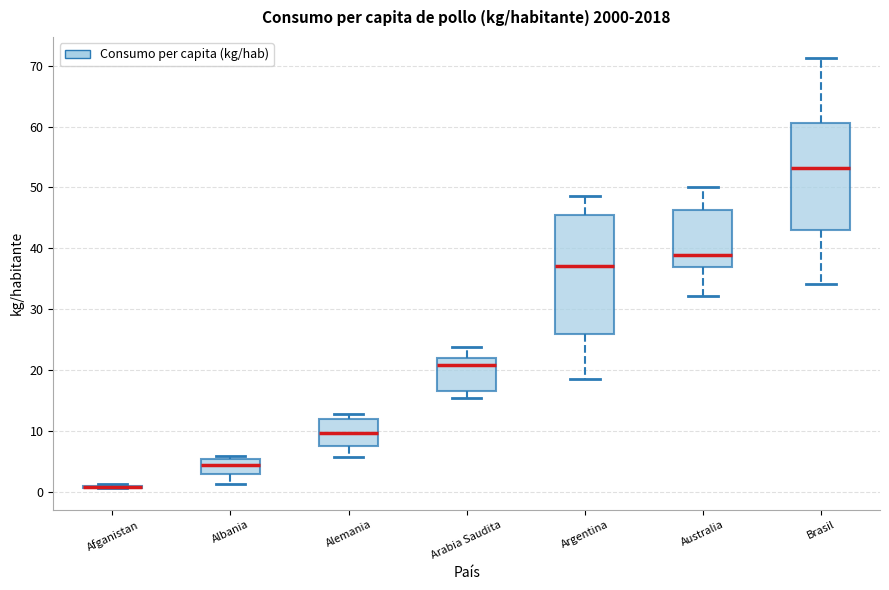

Reading left to right, read every box against the y-axis: the position of its median line, the range the box covers, and the ends of its whiskers. The values are not printed on the chart, so give them approximately, as read against the axis.

Afganistan: box collapsed to a line at 1, whiskers 1 to 1
Albania: median 4, box 3 to 5, whiskers 1 to 6
Alemania: median 10, box 7 to 12, whiskers 6 to 13
Arabia Saudita: median 21, box 17 to 22, whiskers 15 to 24
Argentina: median 37, box 26 to 46, whiskers 19 to 49
Australia: median 39, box 37 to 46, whiskers 32 to 50
Brasil: median 53, box 43 to 61, whiskers 34 to 71